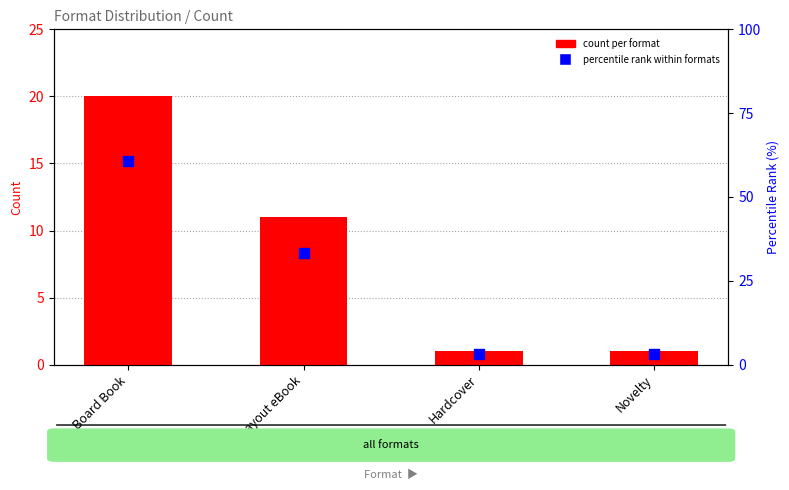

What is the total value across all series at Novelty?

4.0